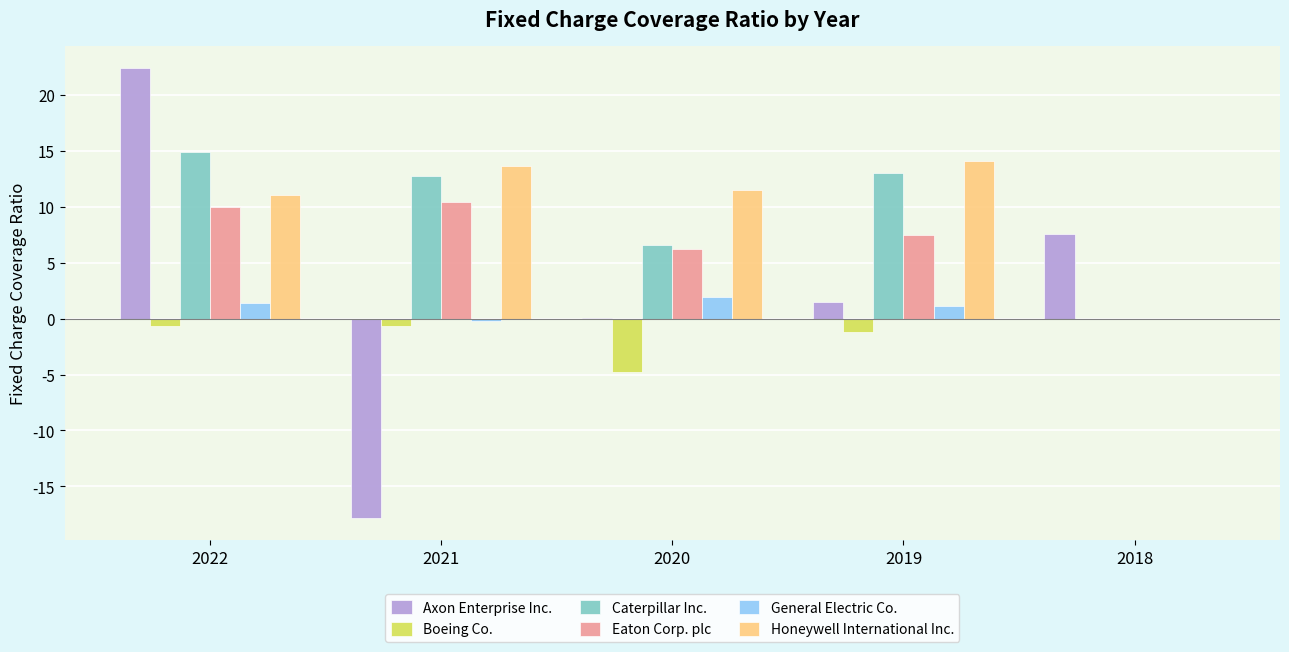

Are the bars grouped side by side (vs. stacked)?

Yes